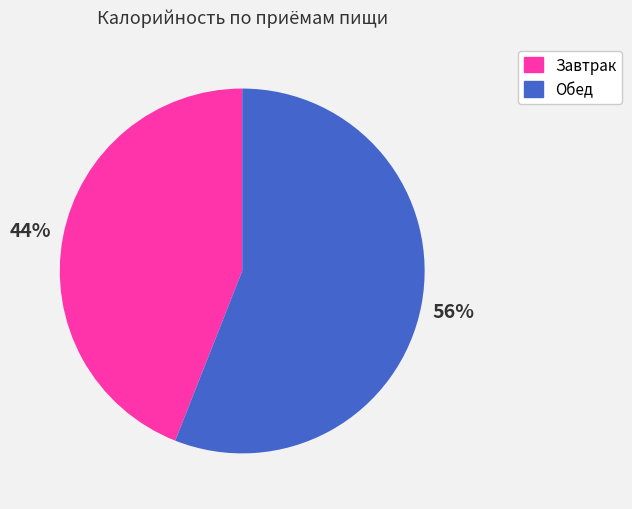

Do Обед and Завтрак together represent more than half of the pie?

Yes